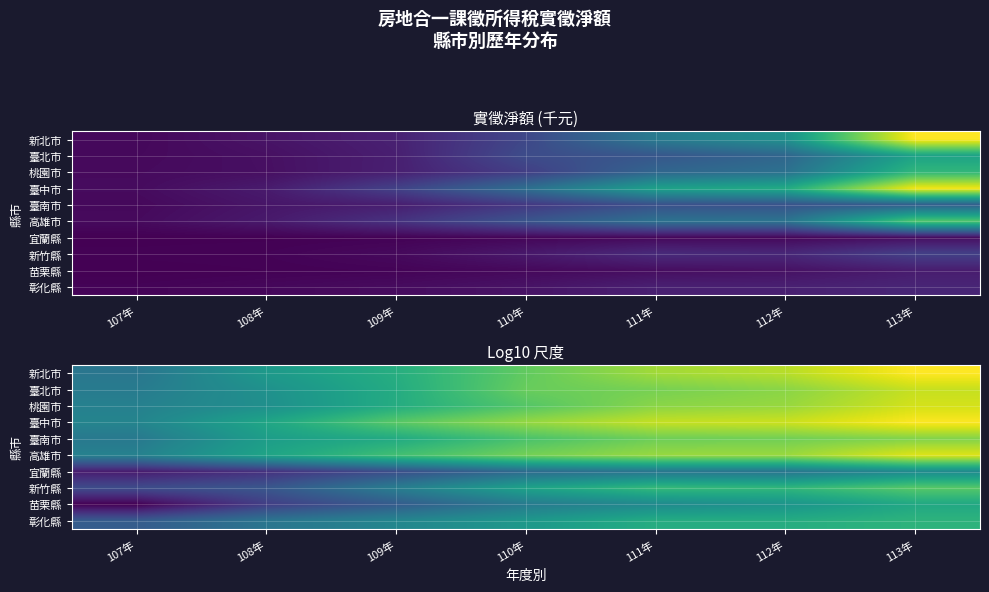

Which has a higher value, 107年 or 113年?

113年